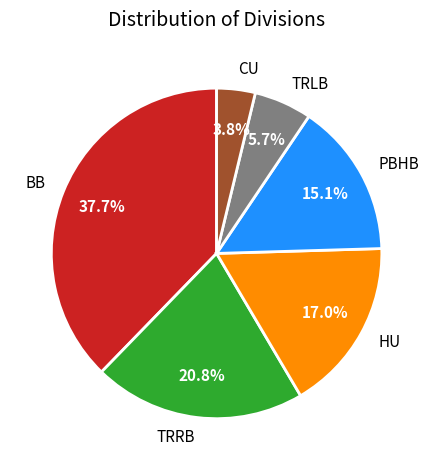

What is the ratio of the value at TRLB to the value at CU?

1.5